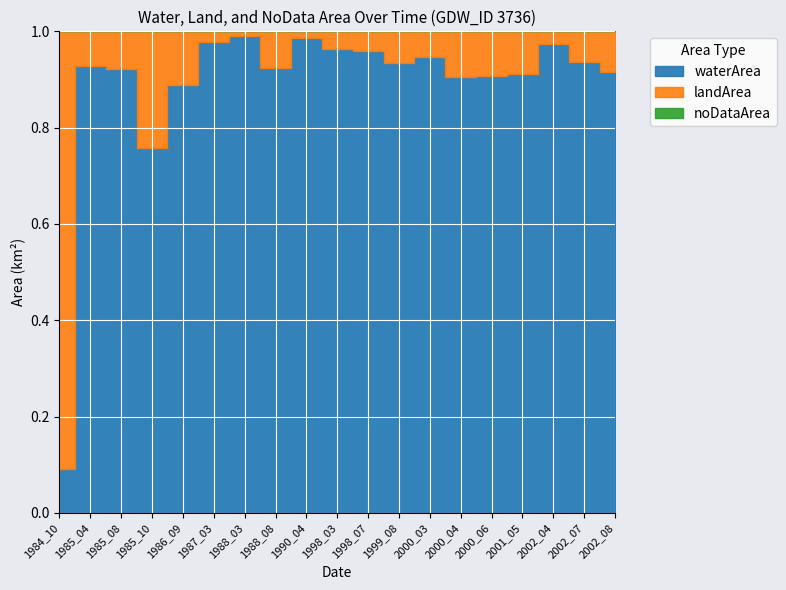

After their last crossing, which series has the higher values: waterArea or landArea?

waterArea